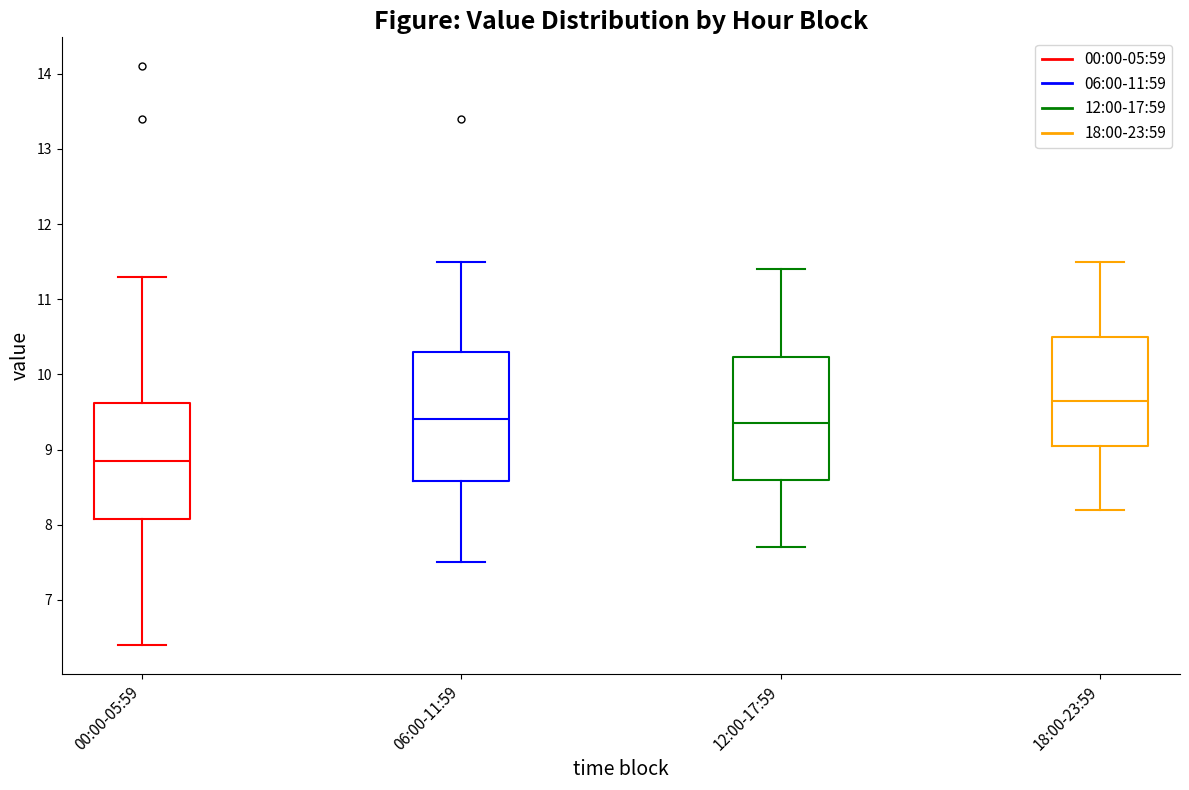

Which box's median line is the highest?

18:00-23:59